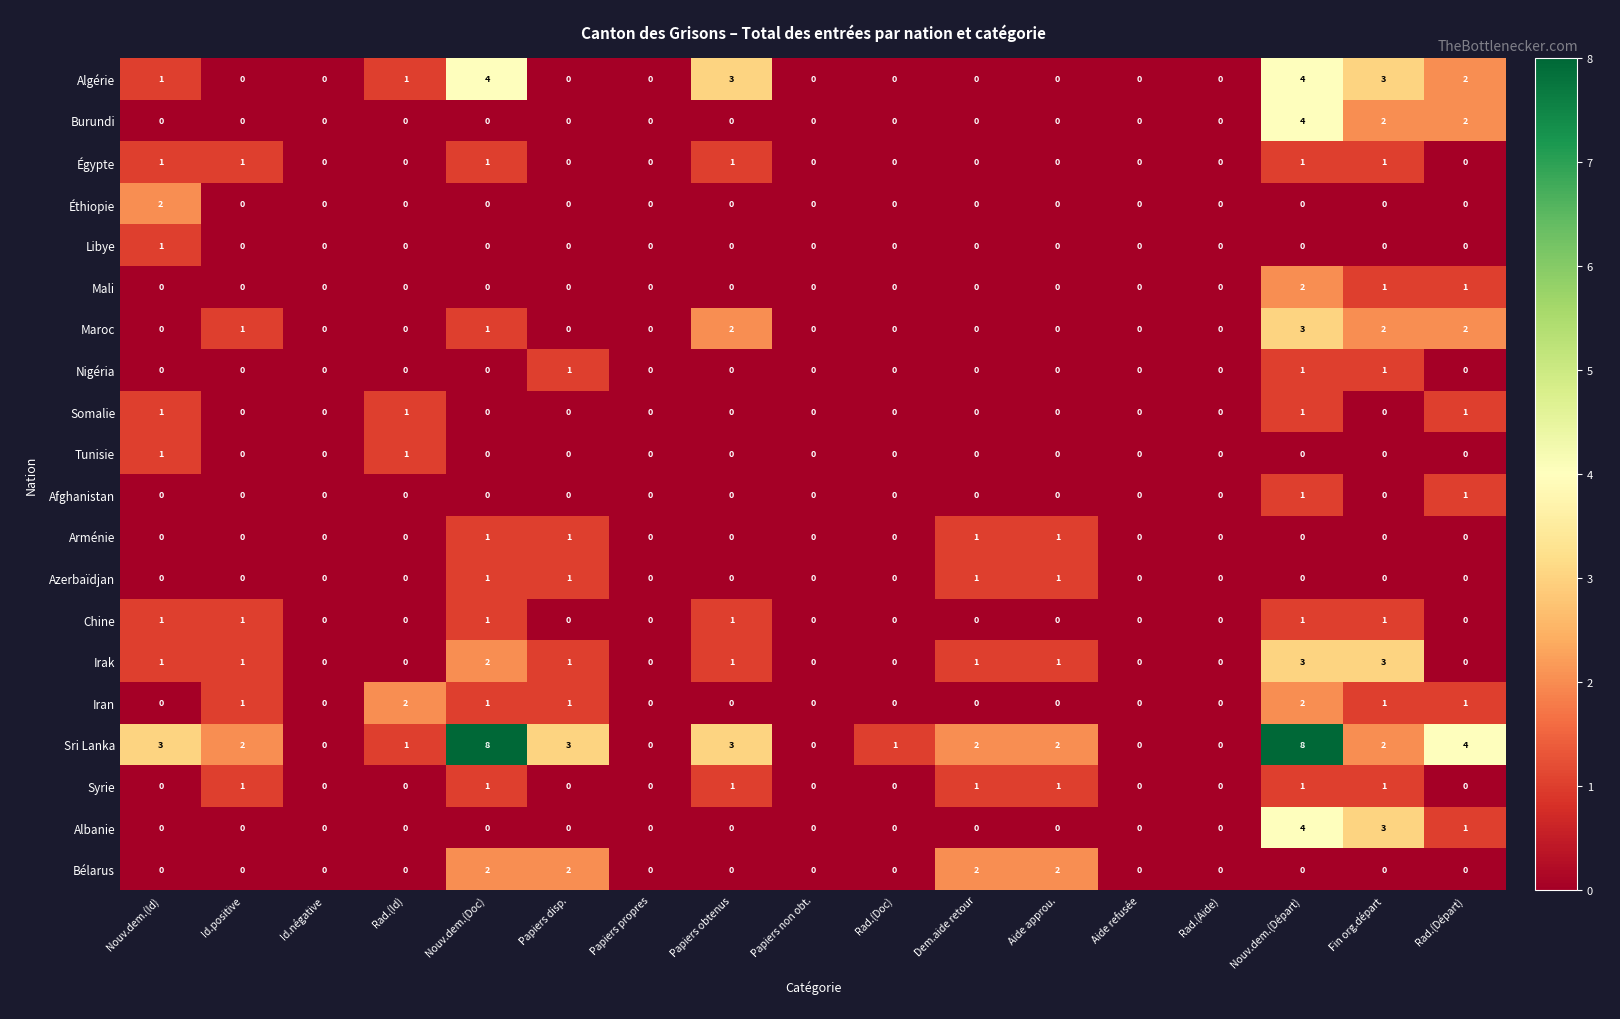

Between Aide refusée and Nouv.dem.(Départ), which series saw the biggest shift?

Sri Lanka